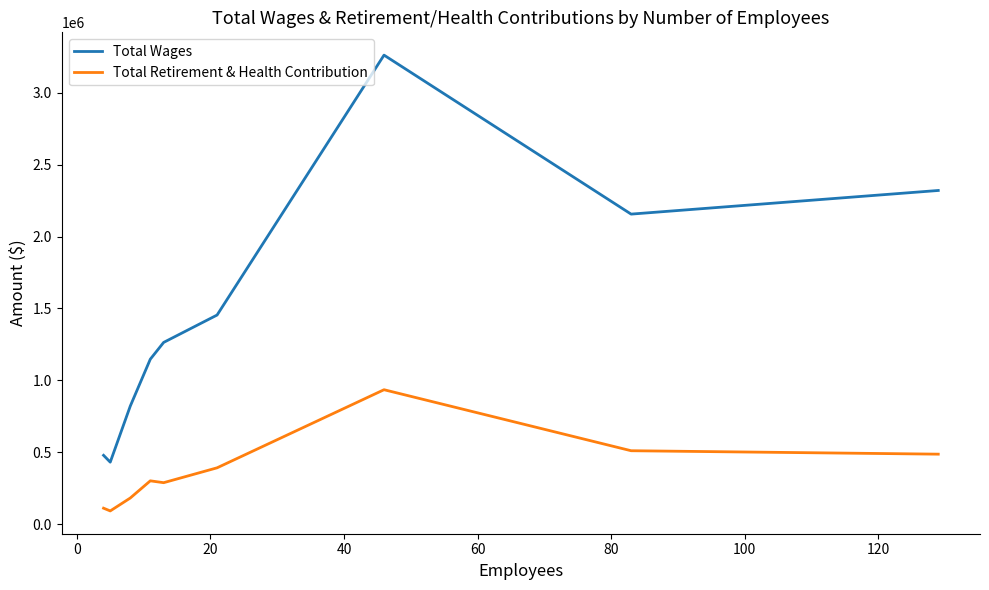

Which series has the widest spread of values?

Total Wages